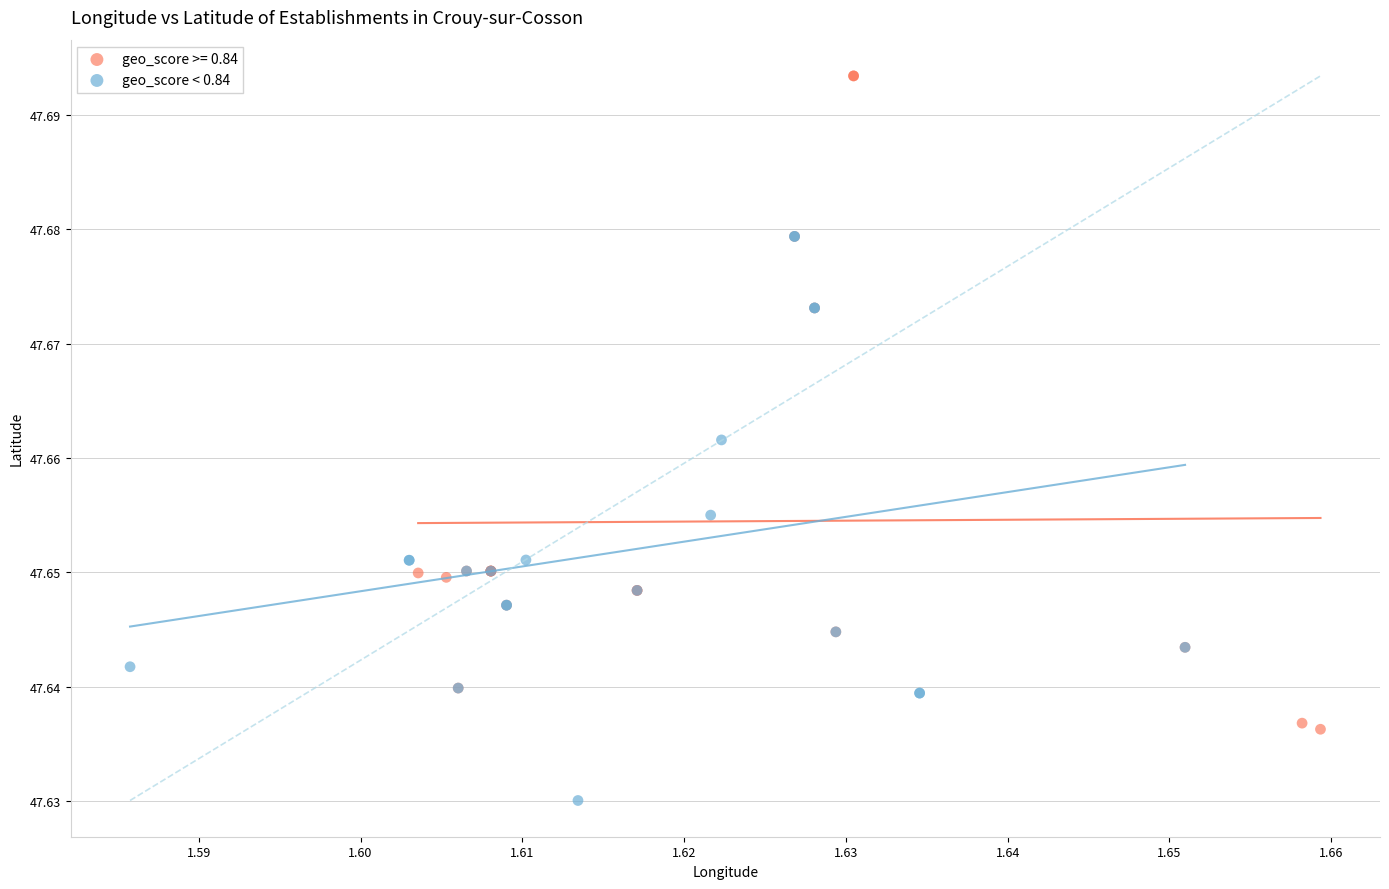

Which series contains the highest Y value?

geo_score >= 0.84